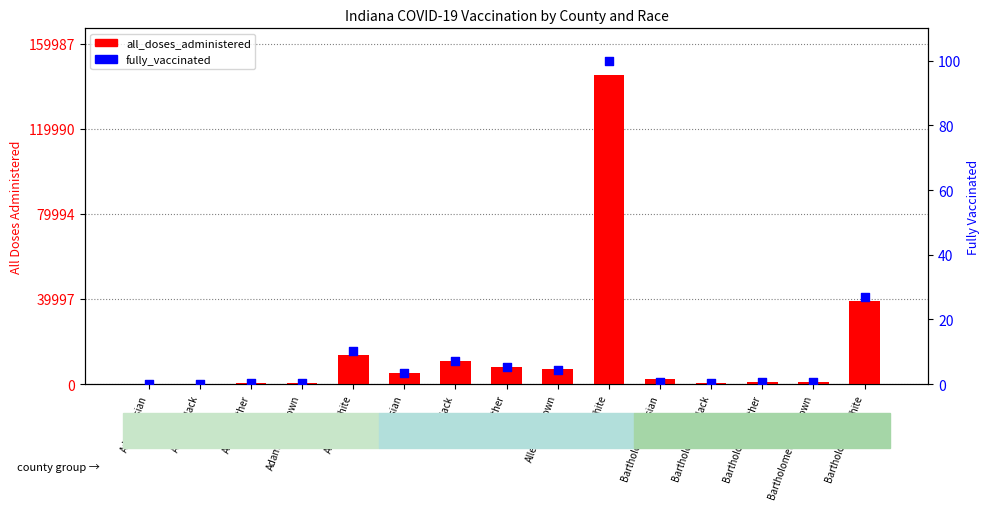

Which series contains the lowest Y value?

fully_vaccinated